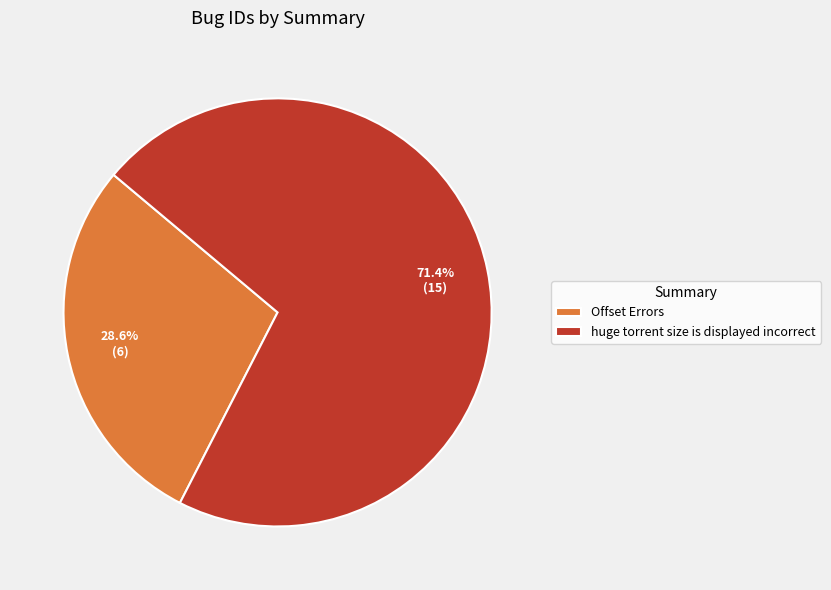

Is Offset Errors the majority of the pie?

No